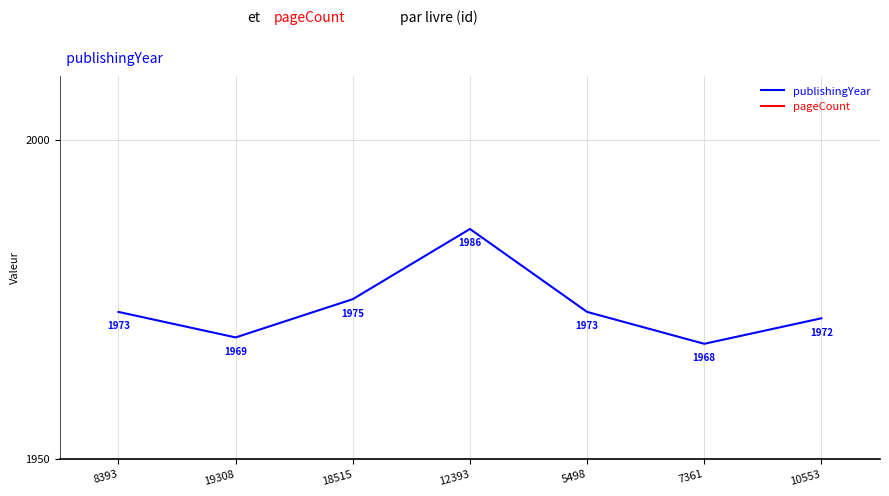

In publishingYear, how many points are higher than both neighbors (excluding endpoints)?

1